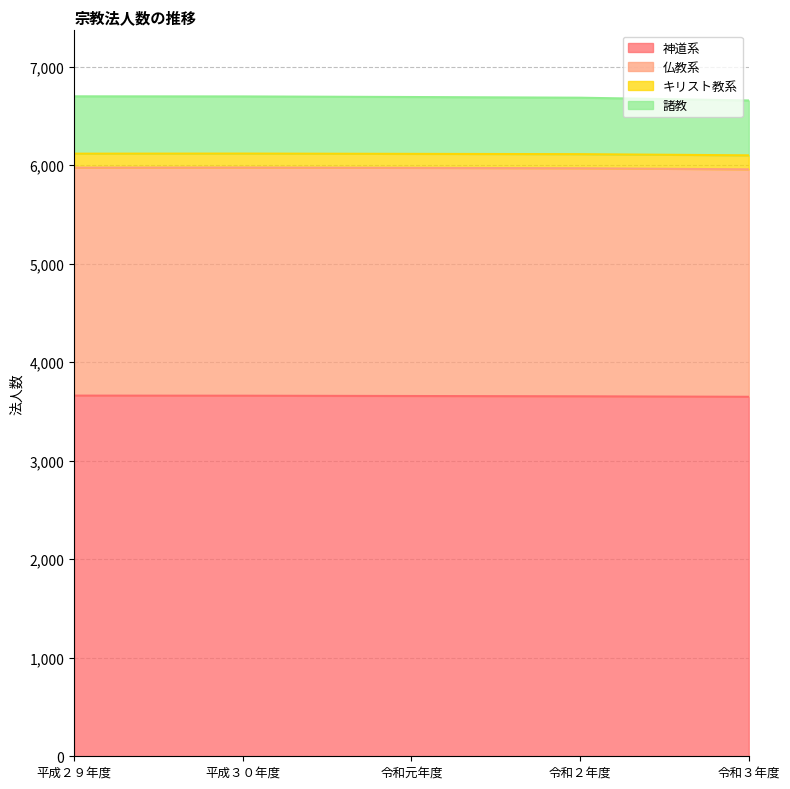

What is the value of the 諸教 point at the 2nd from the left?

6698